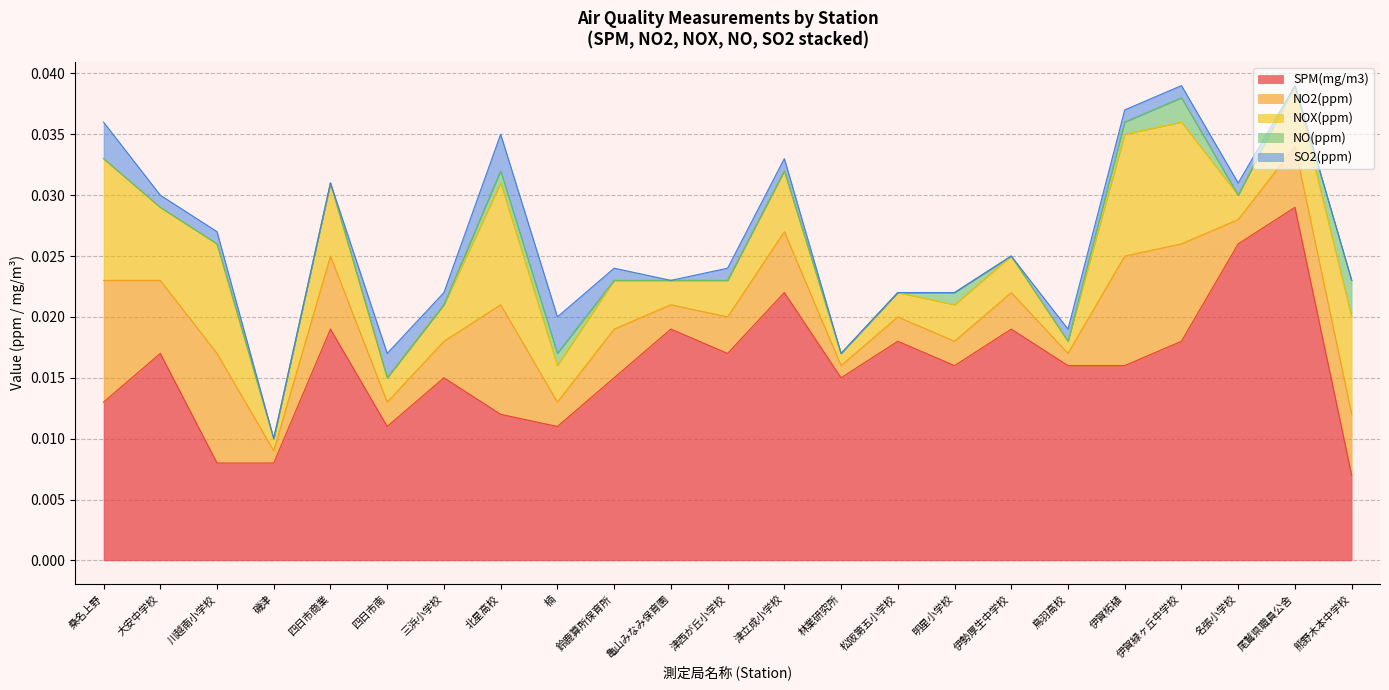

How many data points does each series have?

23